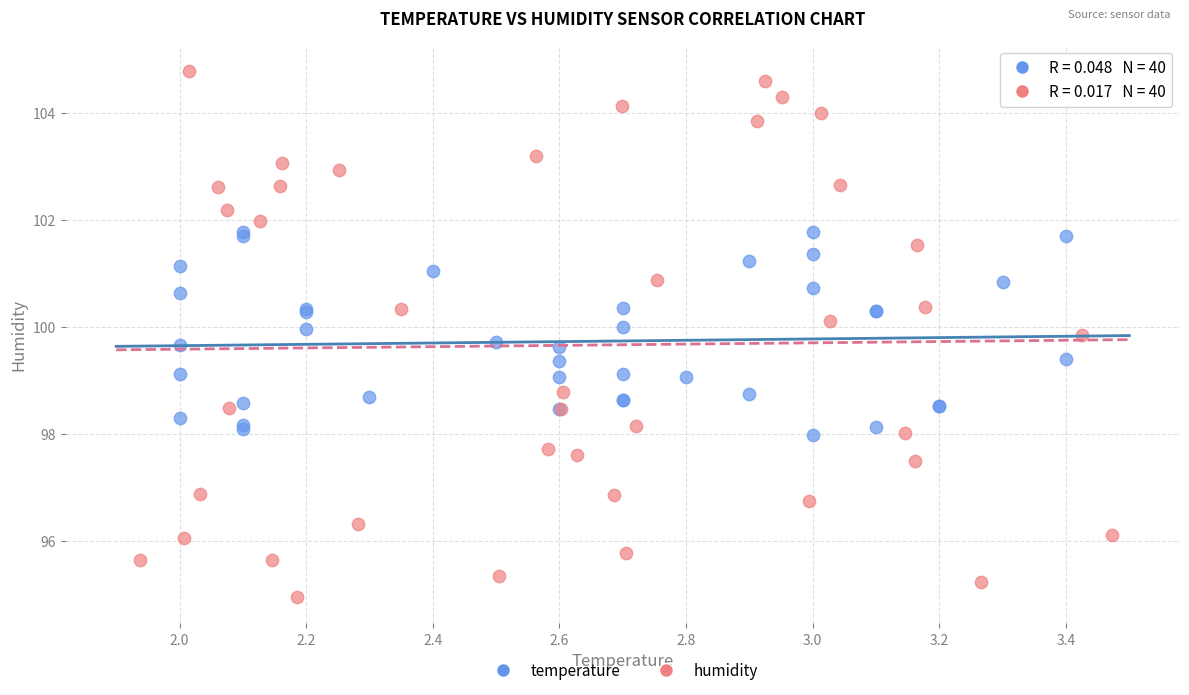

Which series reaches the minimum Y coordinate?

humidity